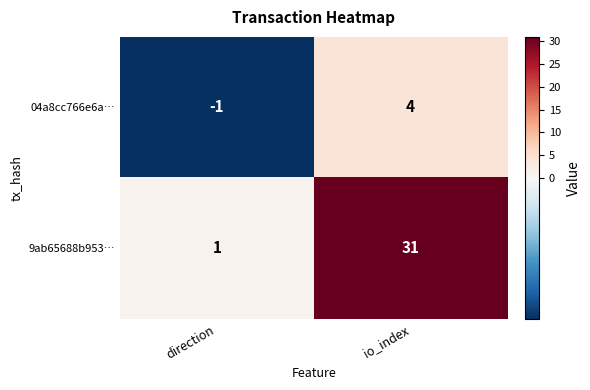

Which series has the widest spread of values?

9ab65688b953…